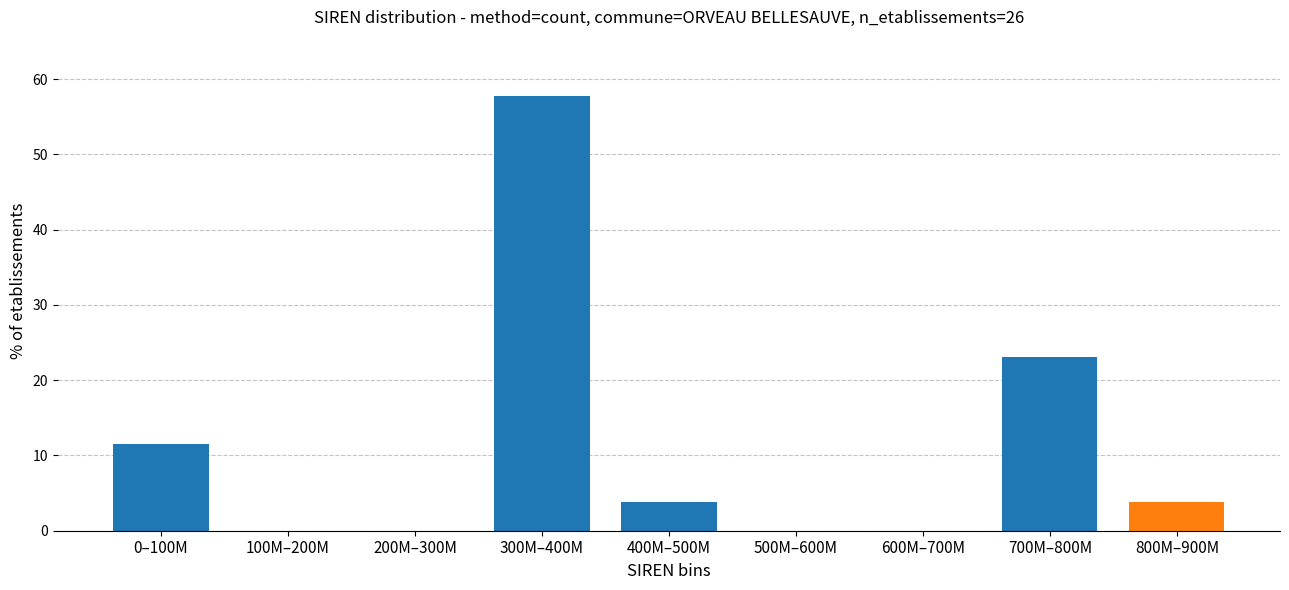

Reading left to right, what are all the values shown in this chart?

0–100M=11.5	100M–200M=0.0	200M–300M=0.0	300M–400M=57.7	400M–500M=3.8	500M–600M=0.0	600M–700M=0.0	700M–800M=23.1	800M–900M=3.8